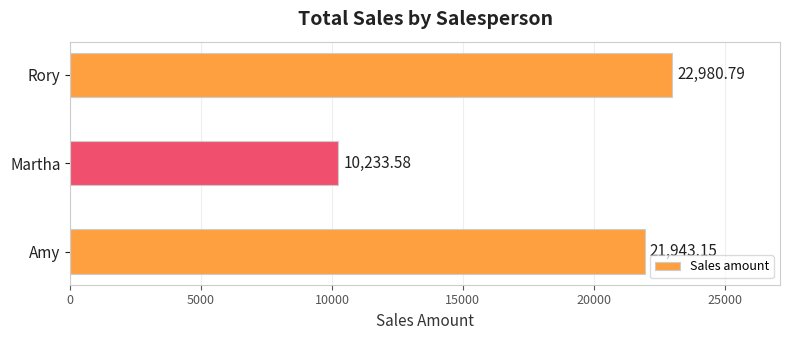

List the labels in order of value, smallest first.

Martha, Amy, Rory